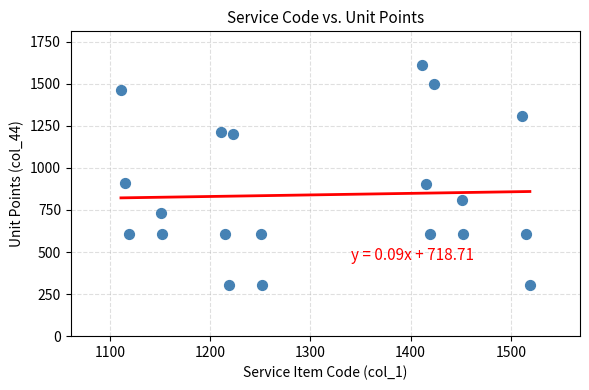

What is the range of X values (max minus min)?

408